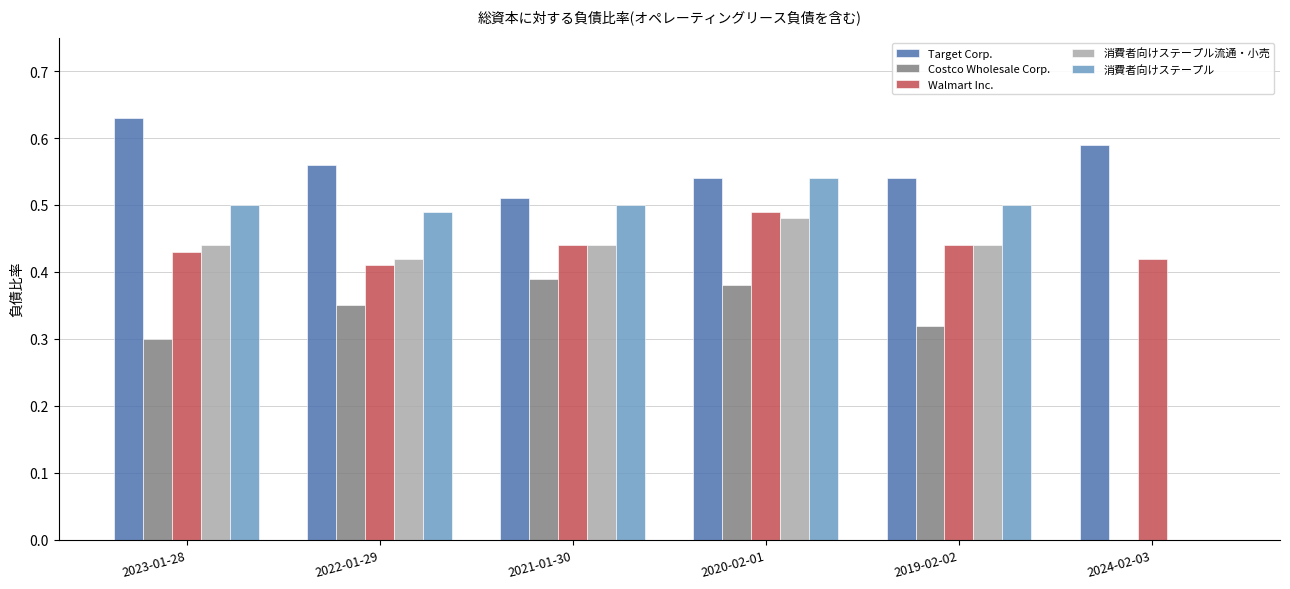

The 消費者向けステープル series shows 0.5 at 2021-01-30. True or false?

True